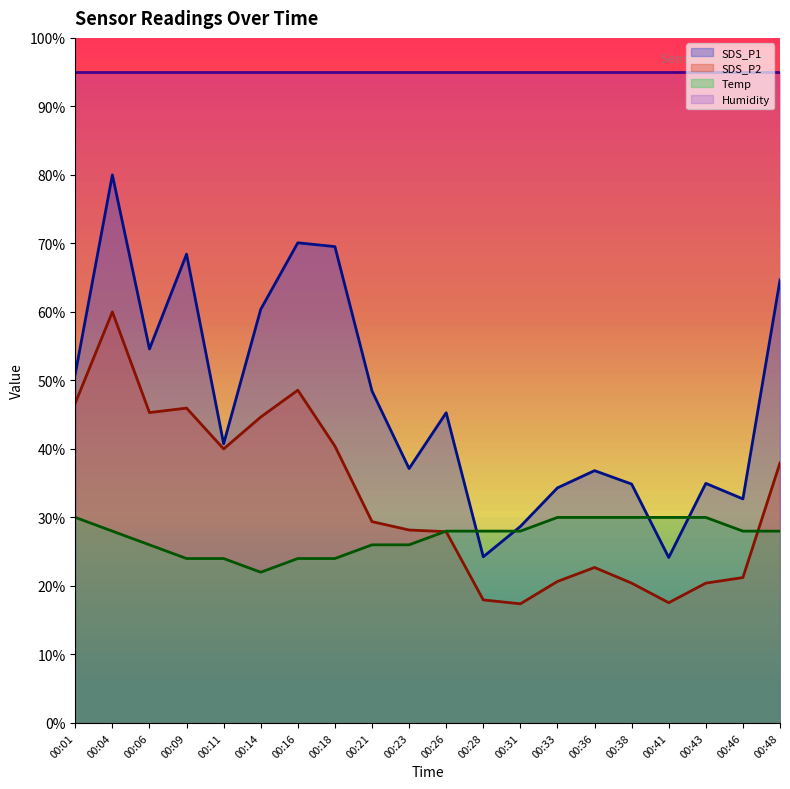

How many values in the Temp series exceed 27?

12